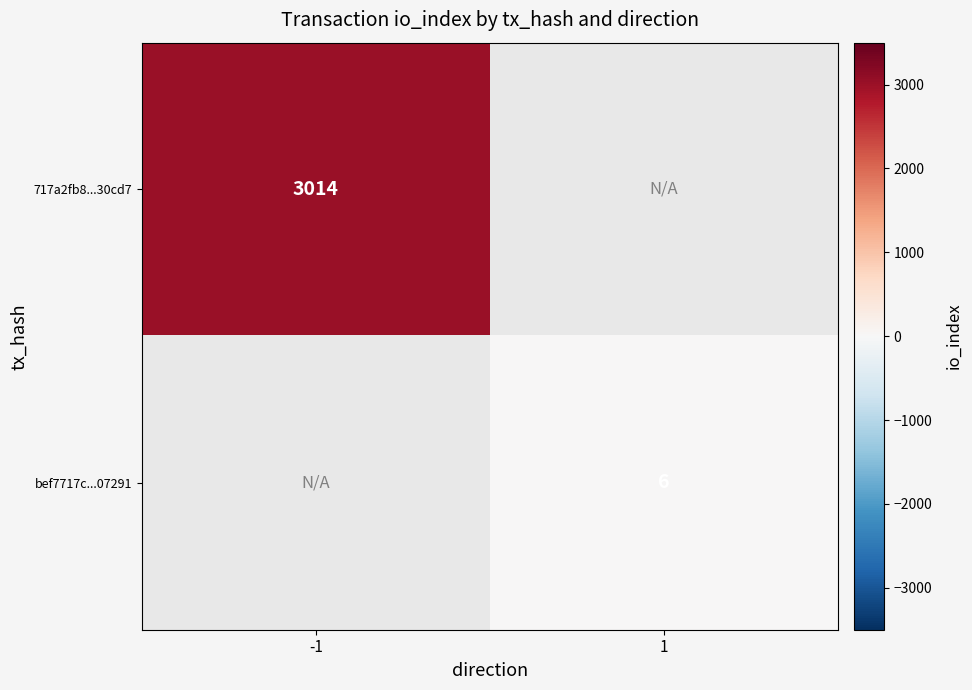

At how many categories does at least one series exceed 1478?

1